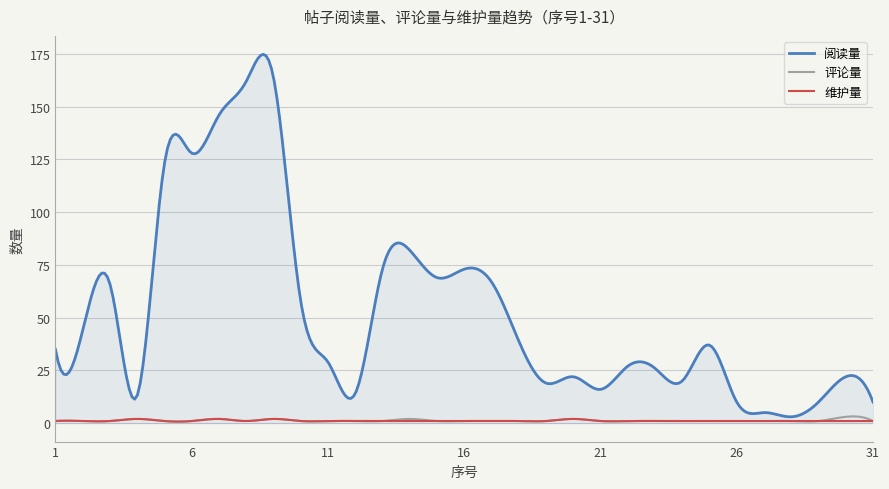

Which series has the largest range (max minus min)?

阅读量